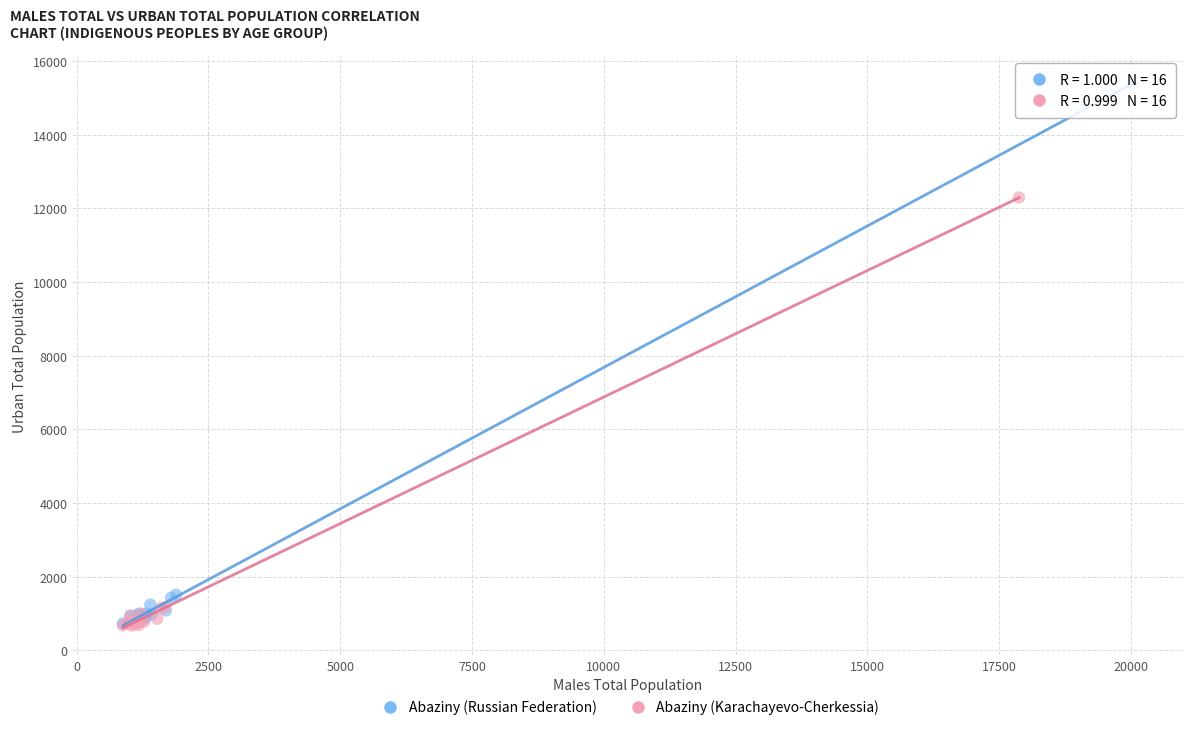

What are all the series names shown in the legend?

Abaziny (Russian Federation), Abaziny (Karachayevo-Cherkessia)